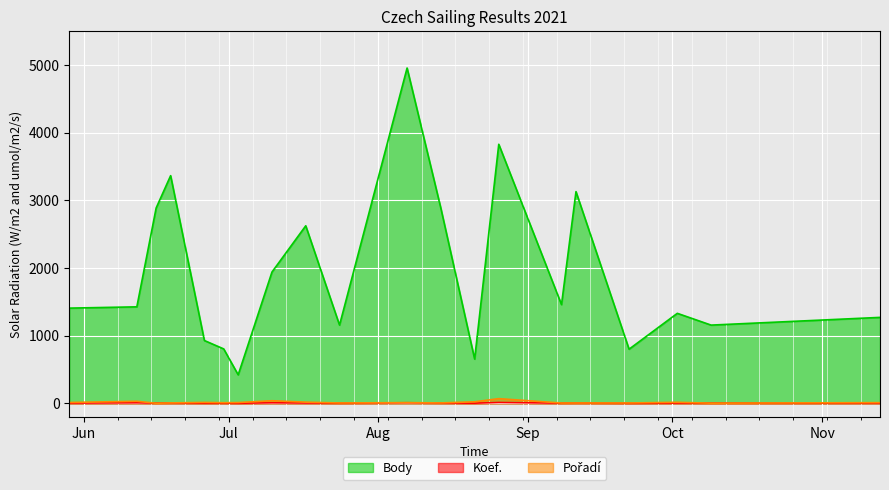

True or false: Pořadí and Body intersect in this chart.

False